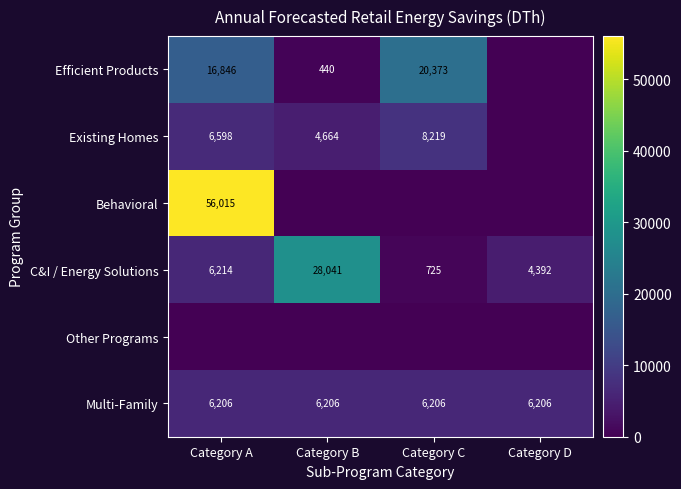

What is the sum of the Multi-Family values at Category C and Category B?

12412